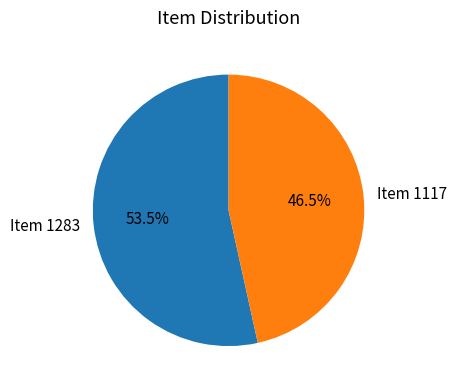

What is the largest slice in the pie chart?

Item 1283